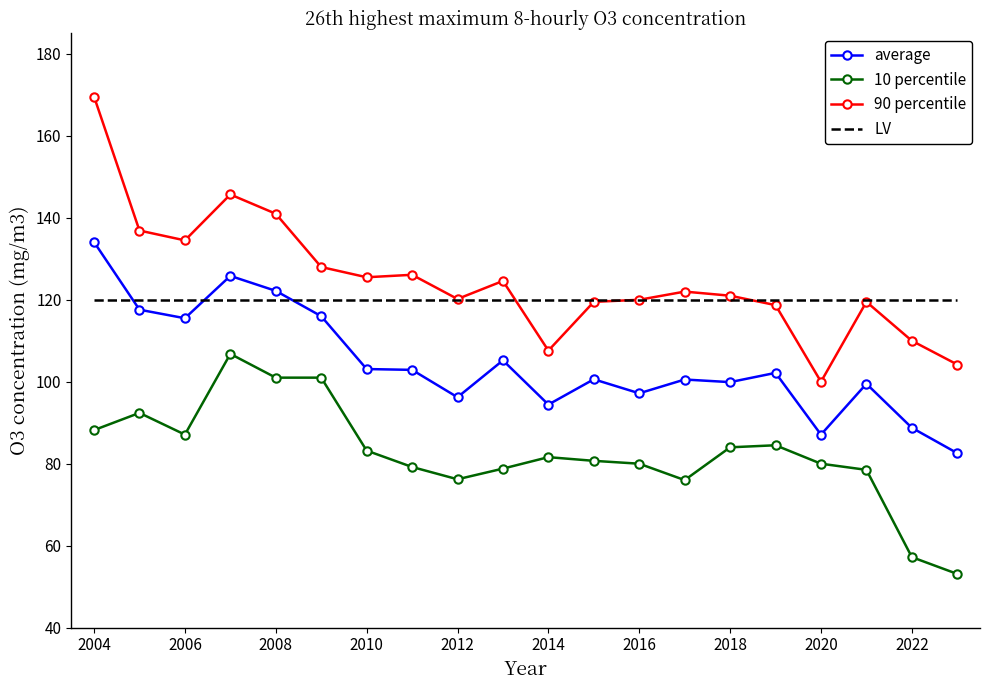

How many times do average and LV cross each other?

3